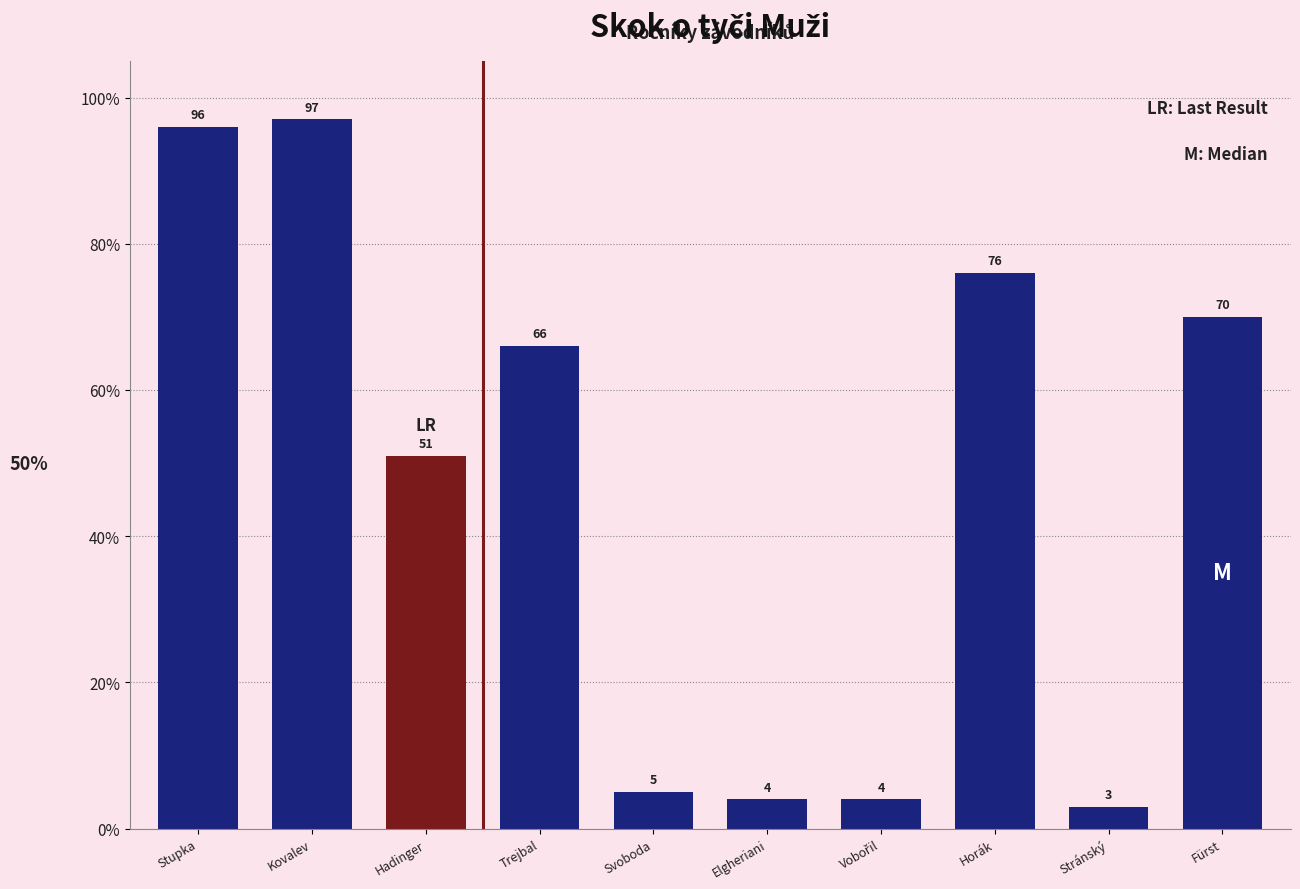

The chart shows a value of 76 at Horák. True or false?

True